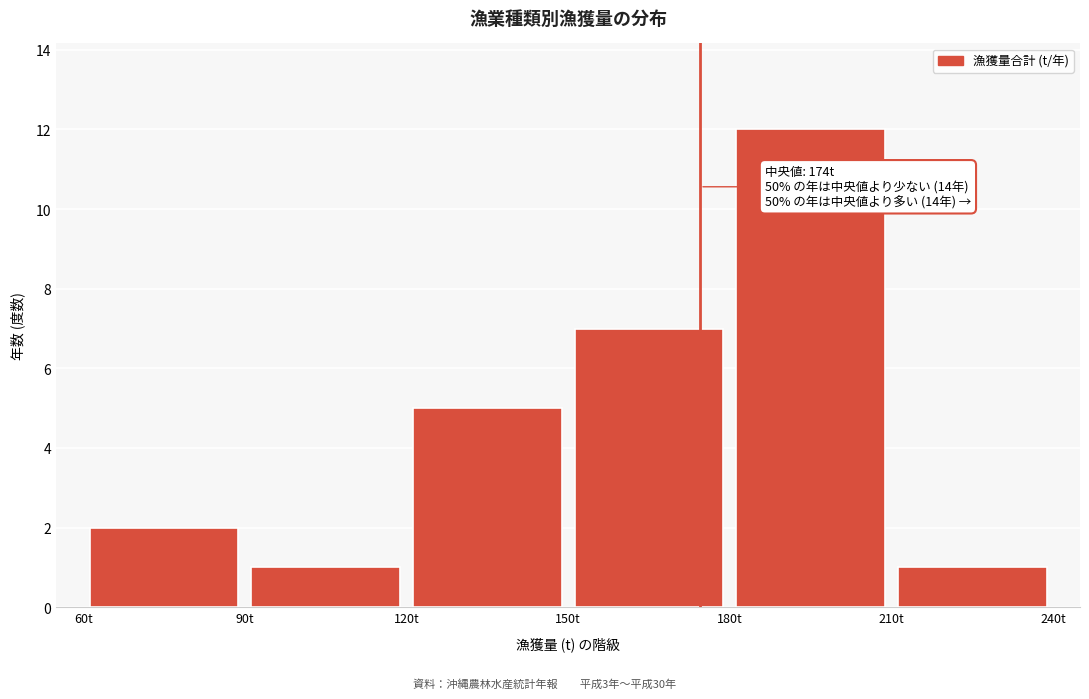

Over which range of the x-axis is the bar tallest?

180 to 210